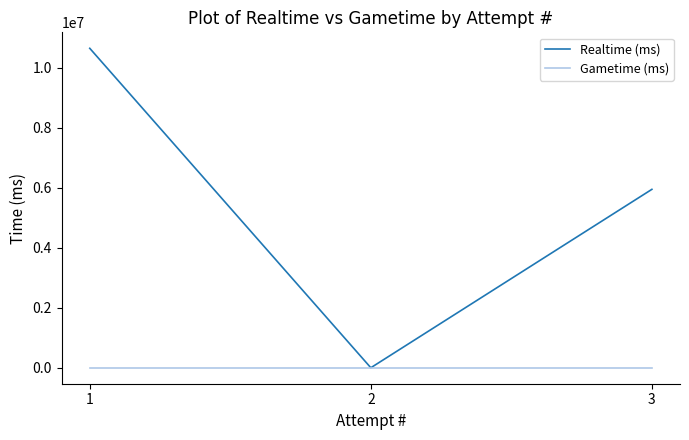

What is the maximum value for Realtime (ms)?

10644818